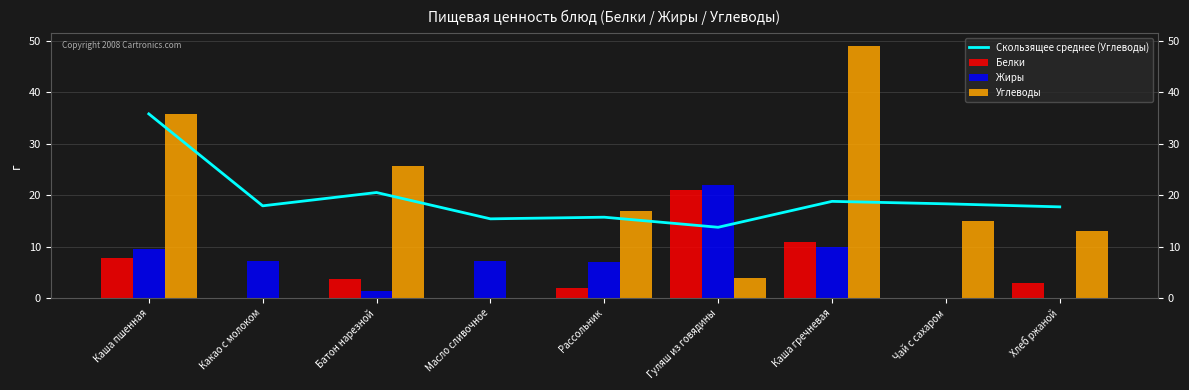

The value of Скользящее среднее (Углеводы) at Батон нарезной is 35.3. True or false?

False